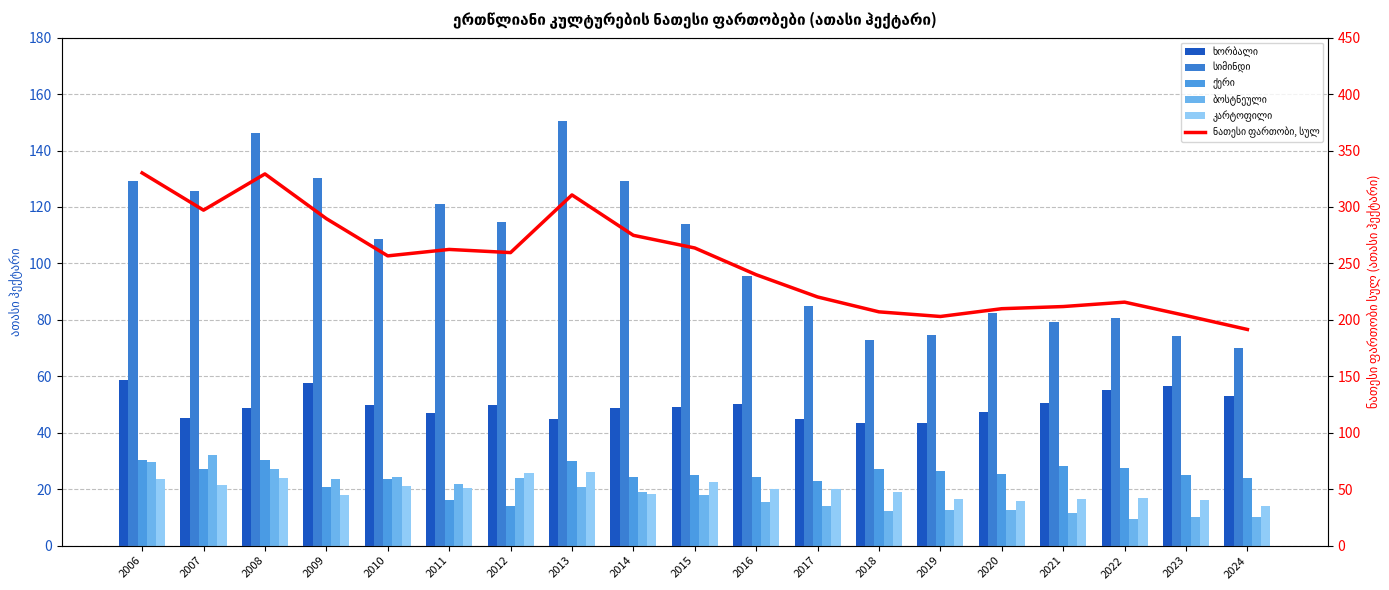

Which label corresponds to the smallest value in the chart?

2022